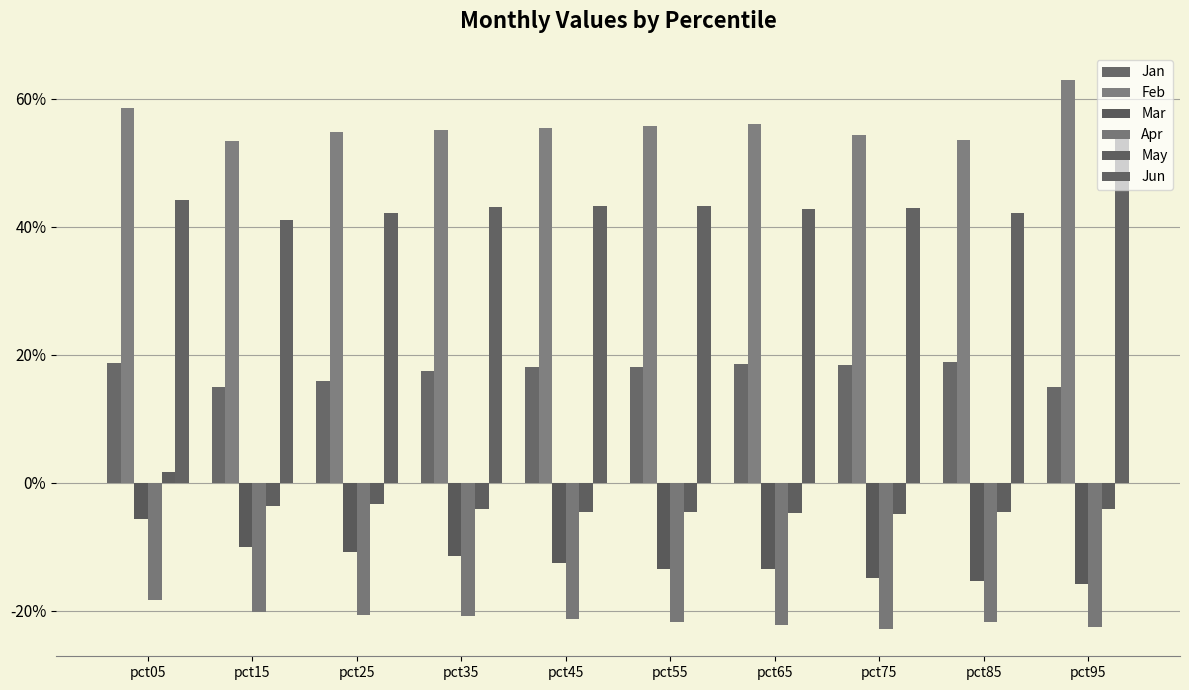

Reading left to right, extract all data points from this chart.

Jan: 0.2	0.1	0.2	0.2	0.2	0.2	0.2	0.2	0.2	0.1
Feb: 0.6	0.5	0.5	0.6	0.6	0.6	0.6	0.5	0.5	0.6
Mar: -0.1	-0.1	-0.1	-0.1	-0.1	-0.1	-0.1	-0.1	-0.2	-0.2
Apr: -0.2	-0.2	-0.2	-0.2	-0.2	-0.2	-0.2	-0.2	-0.2	-0.2
May: 0.0	-0.0	-0.0	-0.0	-0.0	-0.0	-0.0	-0.0	-0.0	-0.0
Jun: 0.4	0.4	0.4	0.4	0.4	0.4	0.4	0.4	0.4	0.5